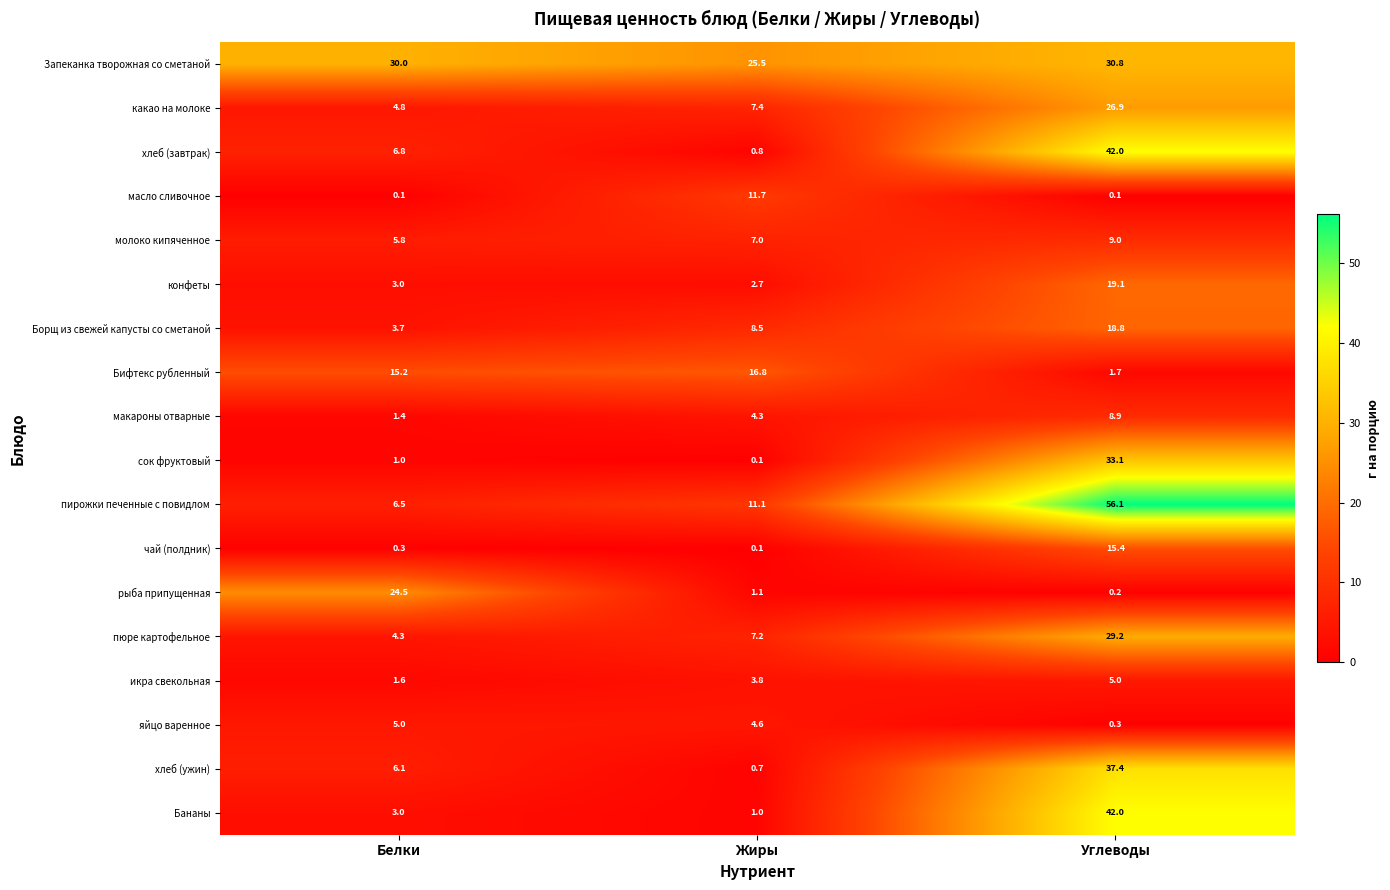

What is the maximum value shown in the chart?

56.1